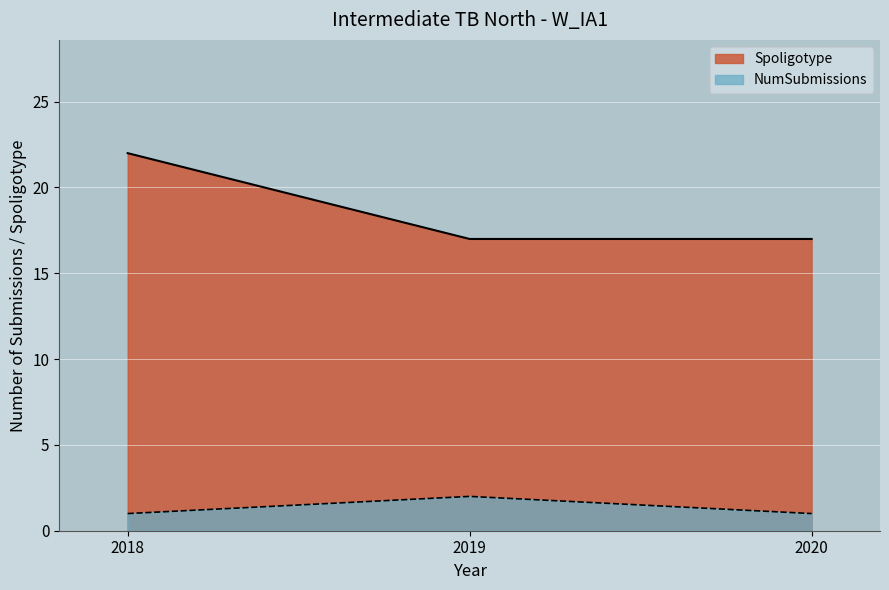

What are all the series names shown in the legend?

Spoligotype, NumSubmissions